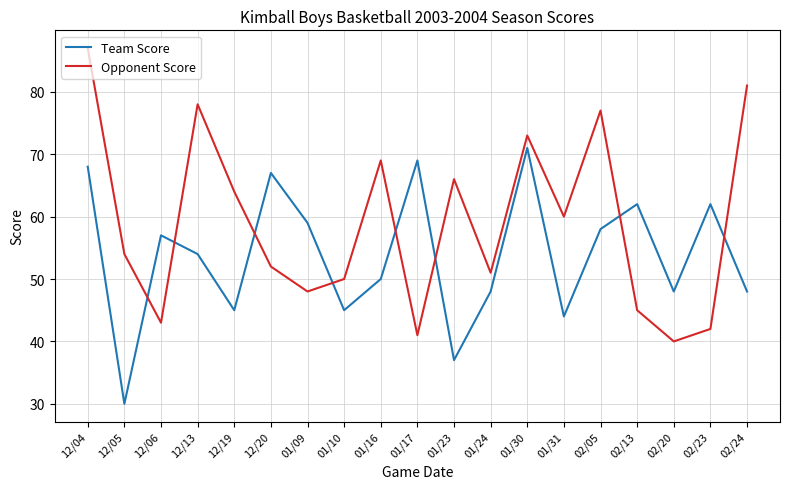

What position from the left is 12/13?

4